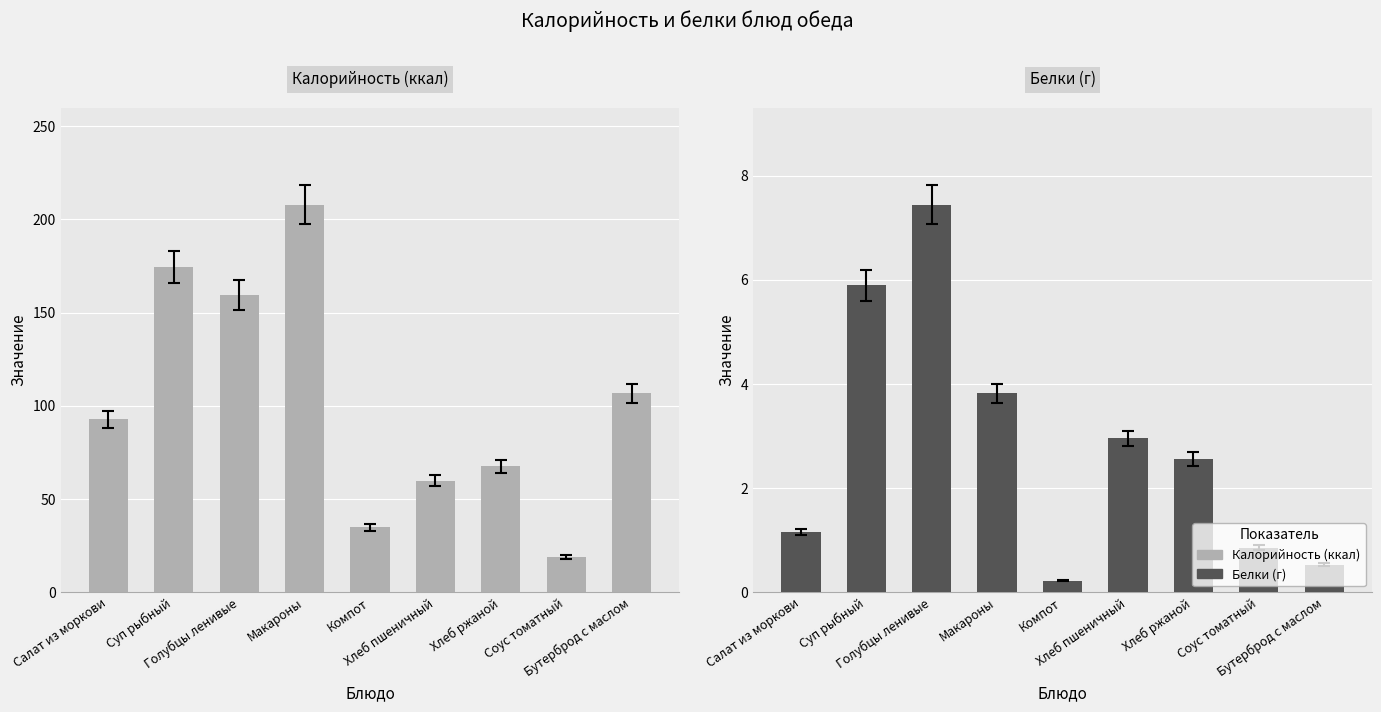

List the series in order of their peak value, lowest first.

Белки (г), Калорийность (ккал)